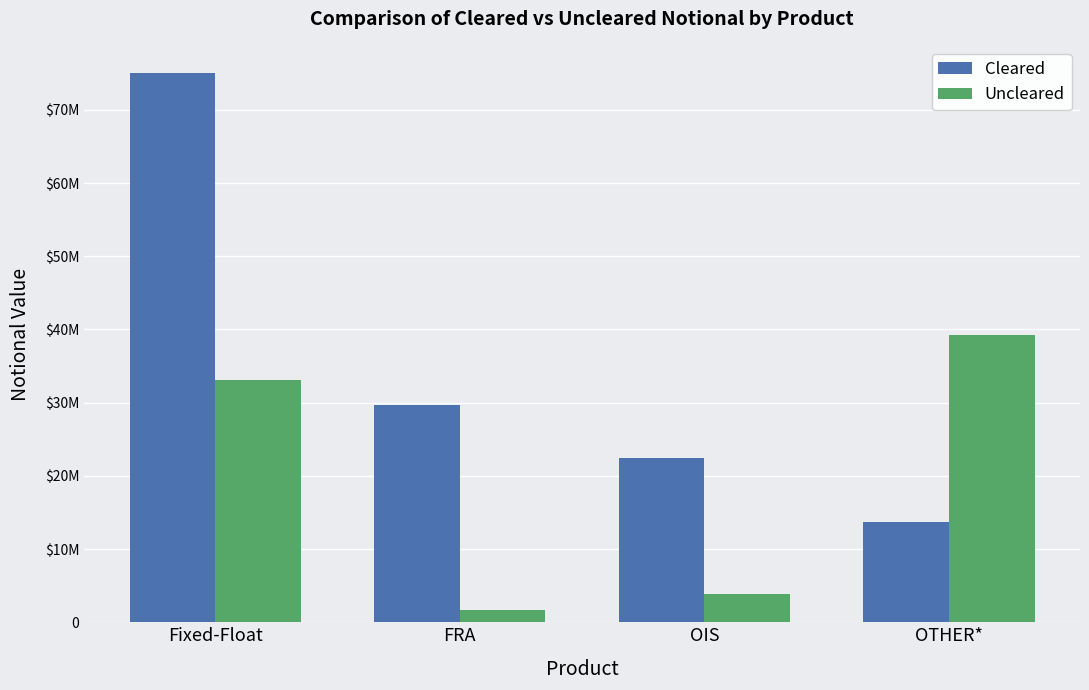

What are all the series names shown in the legend?

Cleared, Uncleared